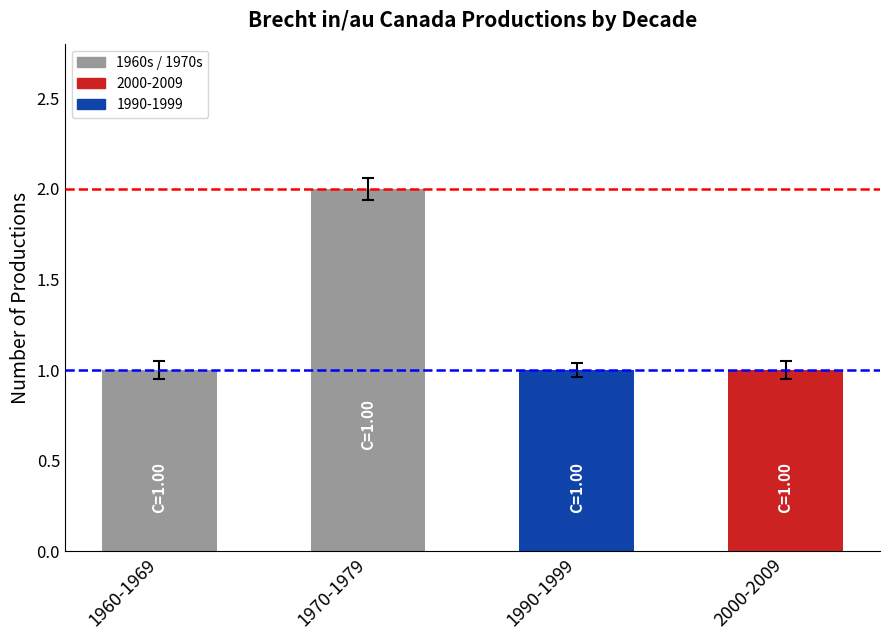

What position from the left is 1960-1969?

1